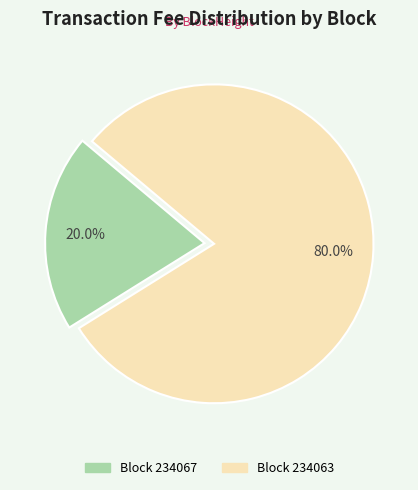

Is there any slice that represents more than half of the pie?

Yes